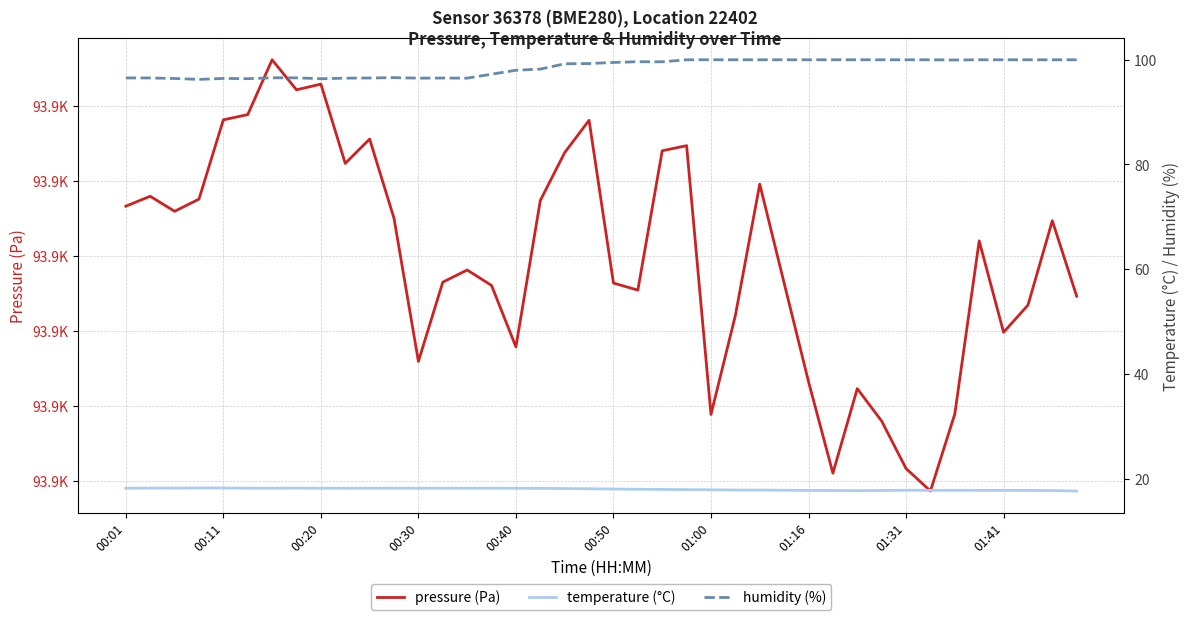

Does the chart have visible grid lines?

Yes